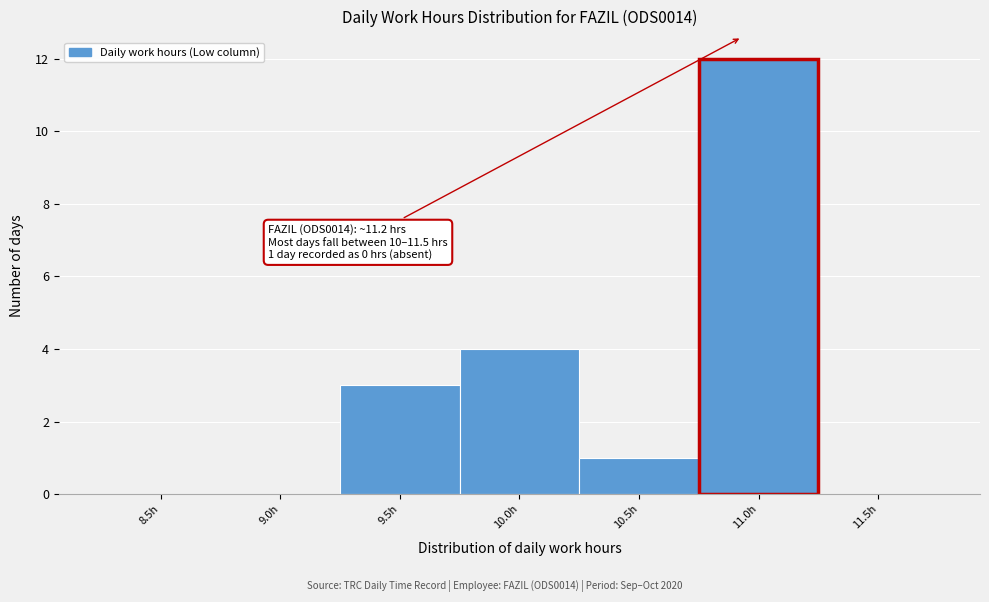

Reading left to right, what are all the values shown in this chart?

8.5h=0	9.0h=0	9.5h=3	10.0h=4	10.5h=1	11.0h=12	11.5h=0